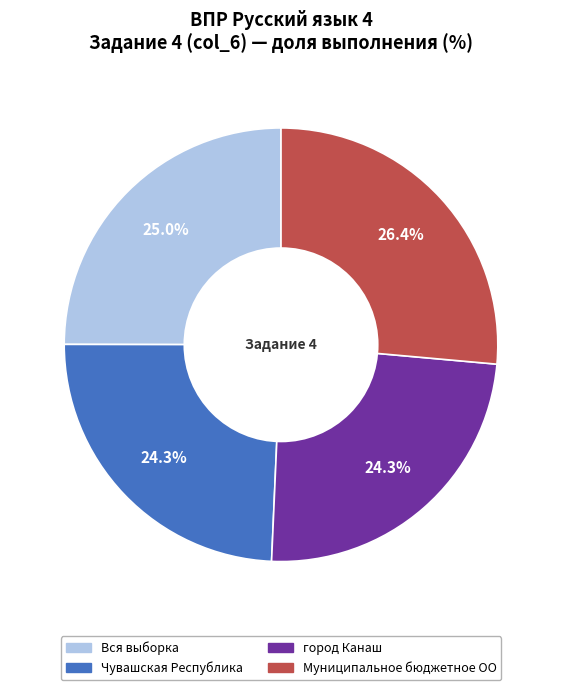

How many segments does this pie chart have?

4